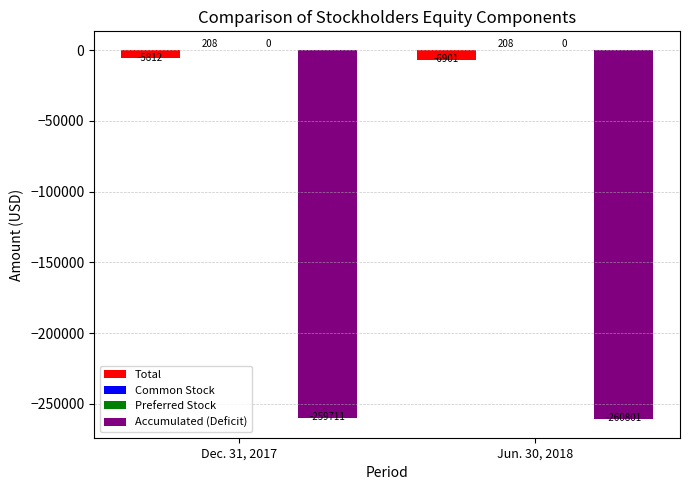

Which category has the highest value in the Accumulated (Deficit) series?

Dec. 31, 2017